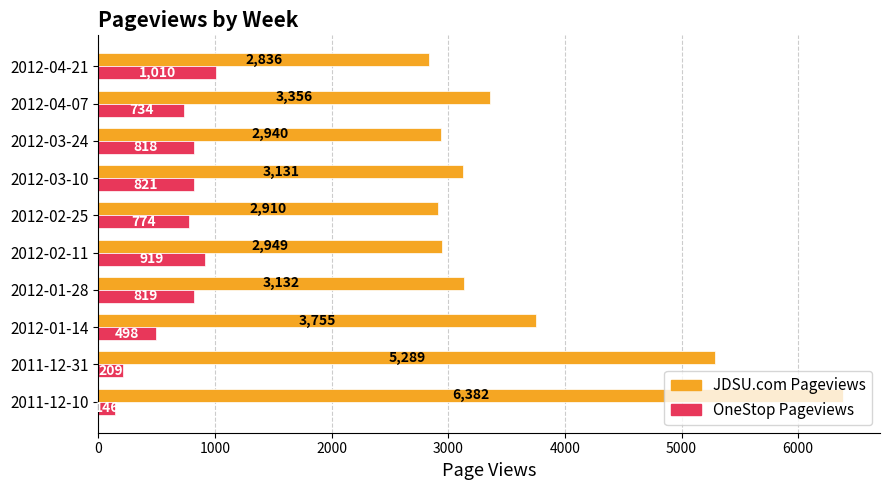

Rank the series by their maximum value, from lowest to highest.

OneStop Pageviews, JDSU.com Pageviews